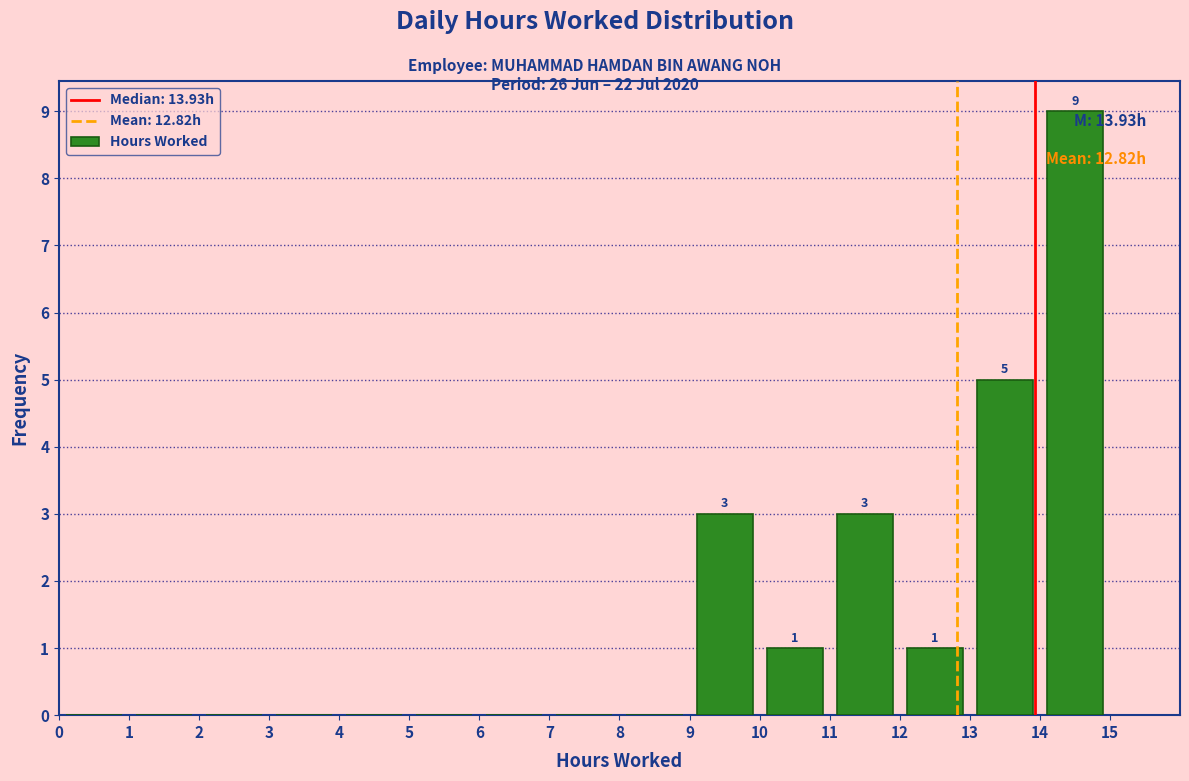

Which range on the x-axis has the tallest bar?

14 to 15